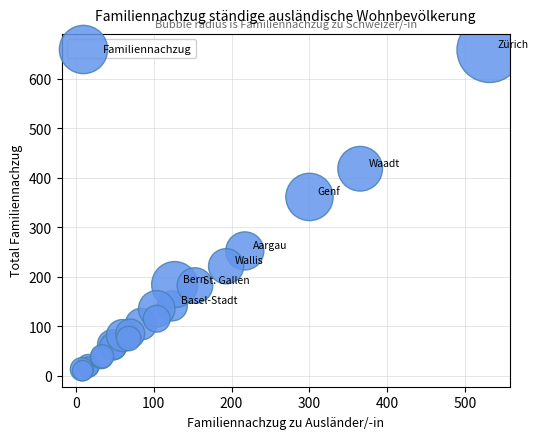

What Y value in the scatter plot is closest to 334?

361